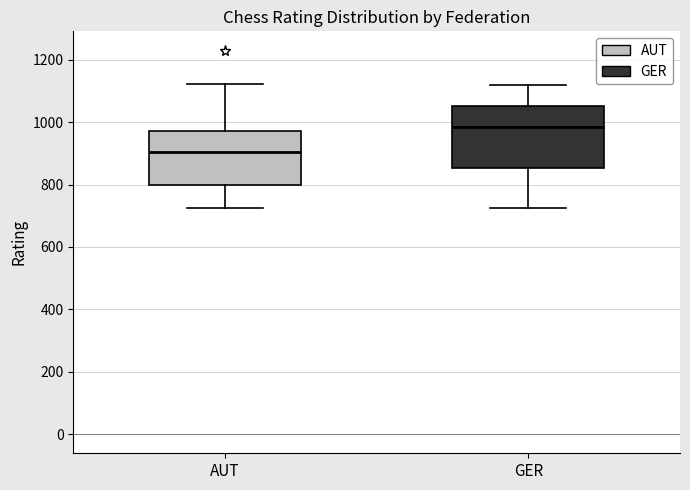

Which box's median line is the lowest?

AUT